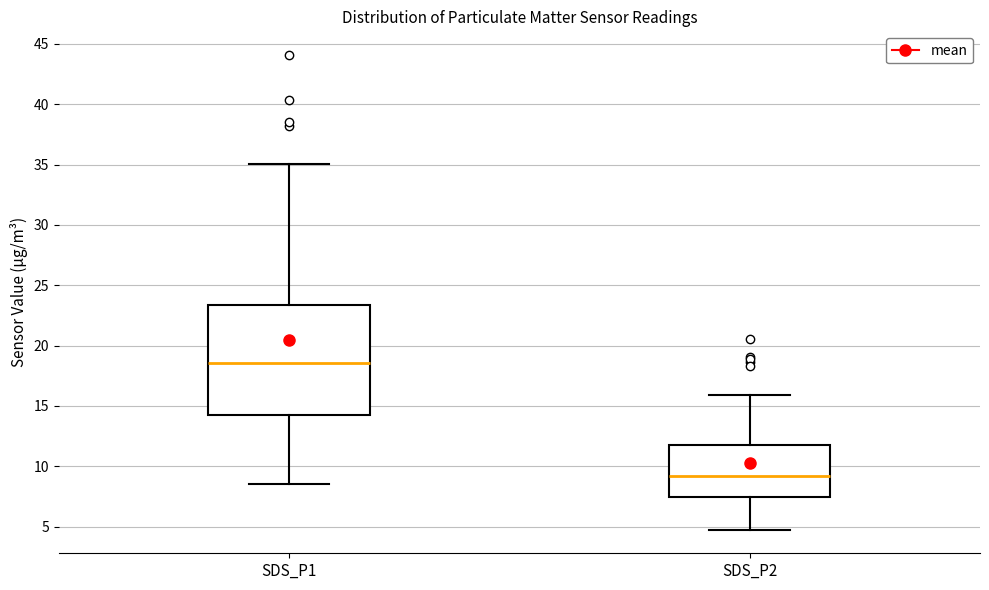

Reading left to right, transcribe this box plot: for each box, give where its median line is, the range the box spans, and where its two whiskers end, as read against the y-axis. The values are not printed on the chart, so give them approximately, as read against the axis.

SDS_P1: median 18.5, box 14.5 to 23.5, whiskers 8.5 to 35.0
SDS_P2: median 9.0, box 7.5 to 12.0, whiskers 5.0 to 16.0